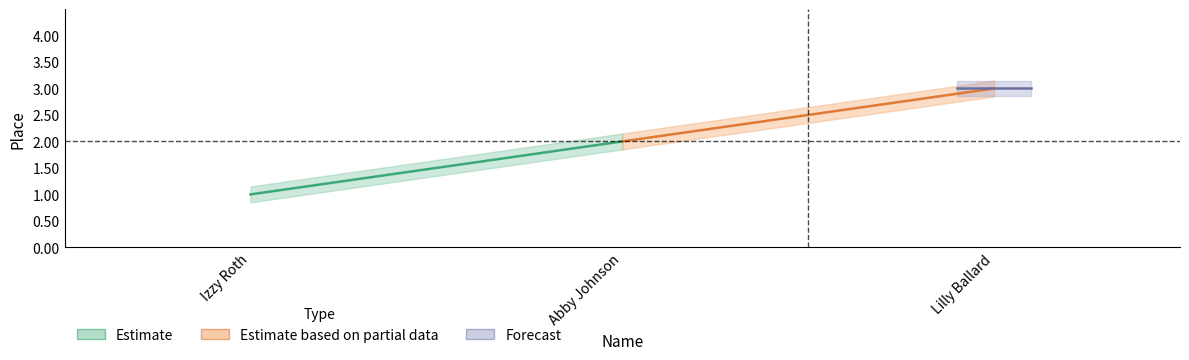

What position from the right is Lilly Ballard?

1